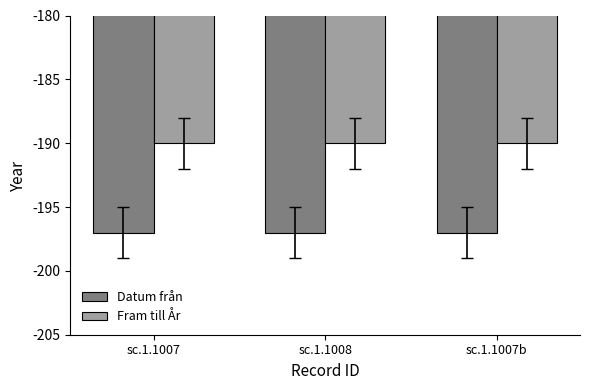

Reading left to right, extract all data points from this chart.

Datum från: -197	-197	-197
Fram till År: -190	-190	-190